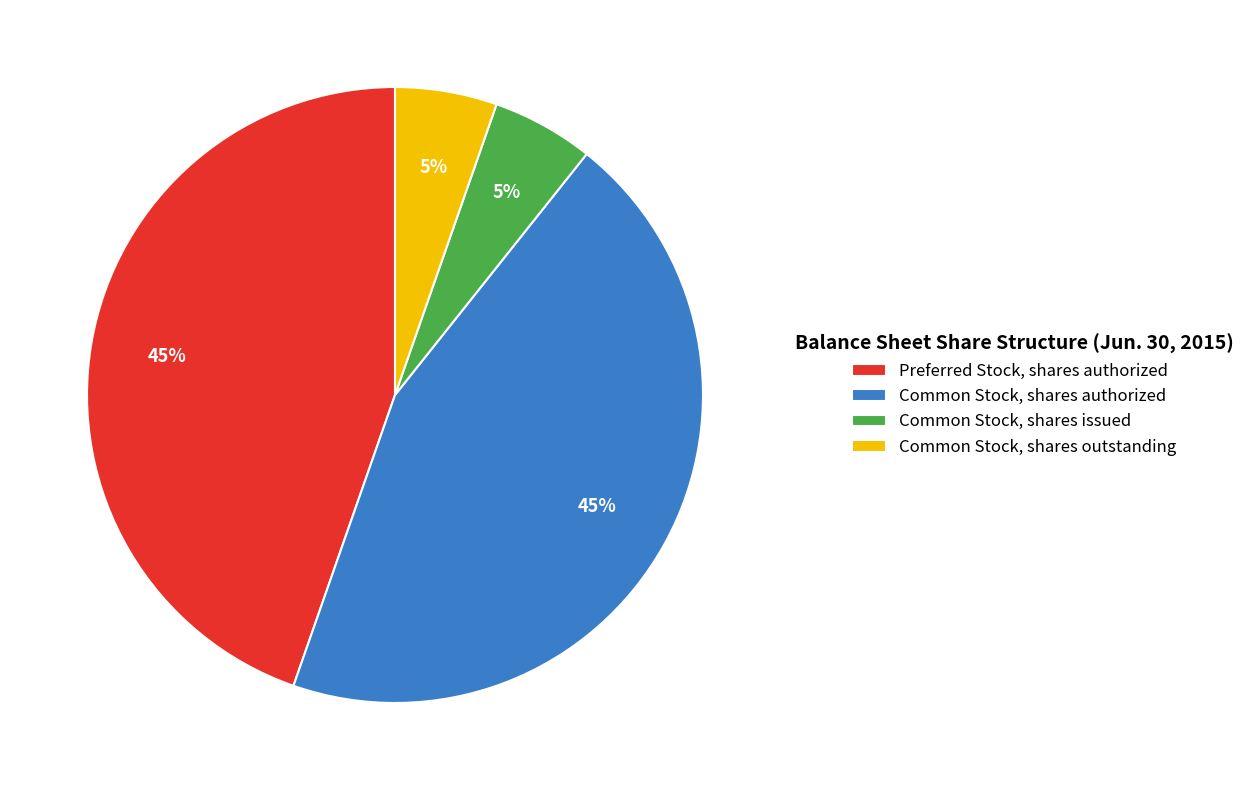

The Common Stock, shares outstanding slice represents 13% of the pie. True or false?

False